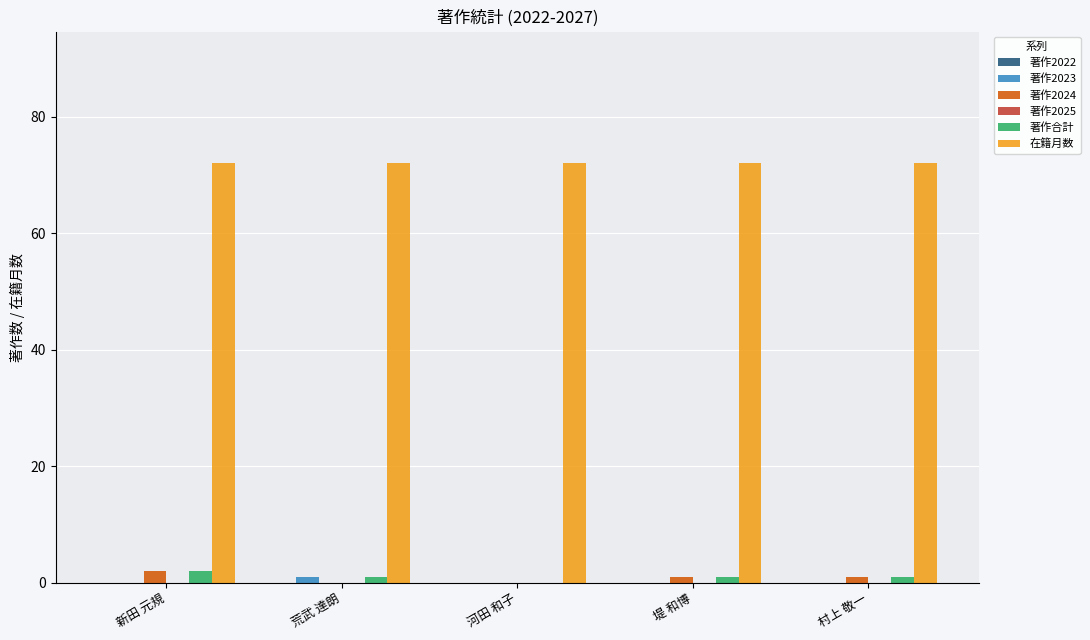

Reading left to right, transcribe all the data shown in this chart.

著作2023: 新田 元規=0	荒武 達朗=1	河田 和子=0	堤 和博=0	村上 敬一=0
著作2024: 新田 元規=2	荒武 達朗=0	河田 和子=0	堤 和博=1	村上 敬一=1
著作合計: 新田 元規=2	荒武 達朗=1	河田 和子=0	堤 和博=1	村上 敬一=1
在籍月数: 新田 元規=72	荒武 達朗=72	河田 和子=72	堤 和博=72	村上 敬一=72